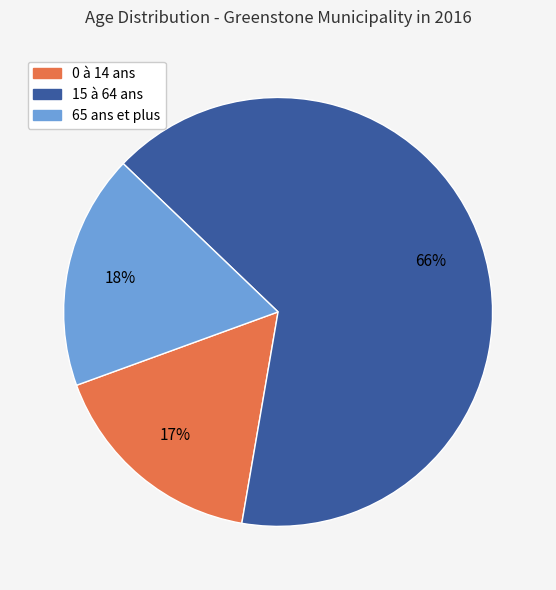

Does 15 à 64 ans represent more than half of the total?

Yes